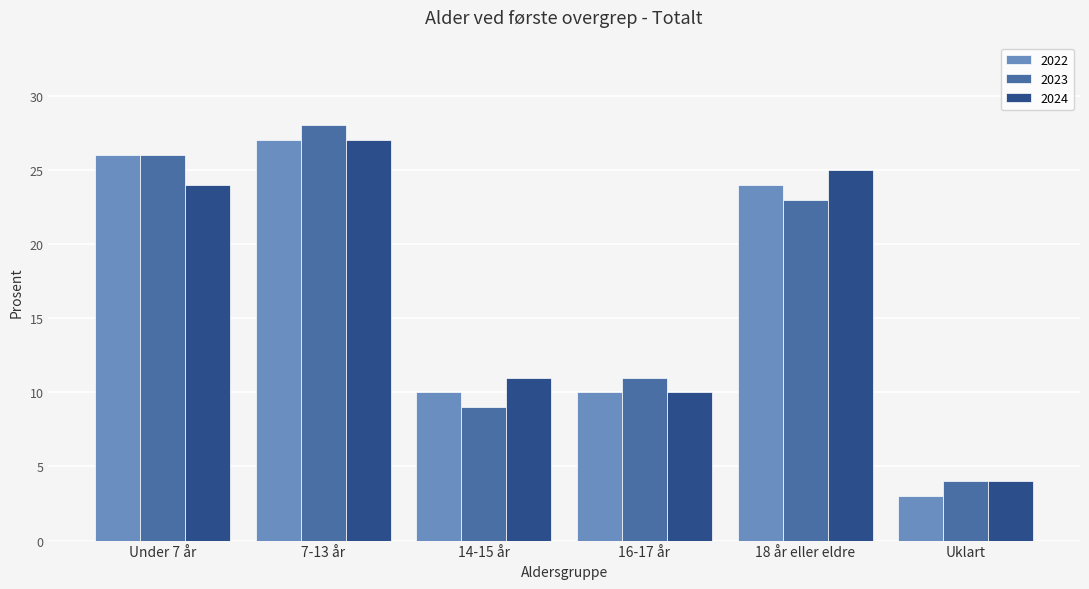

What is the value of the 2024 bar at the 5th from the left?

25